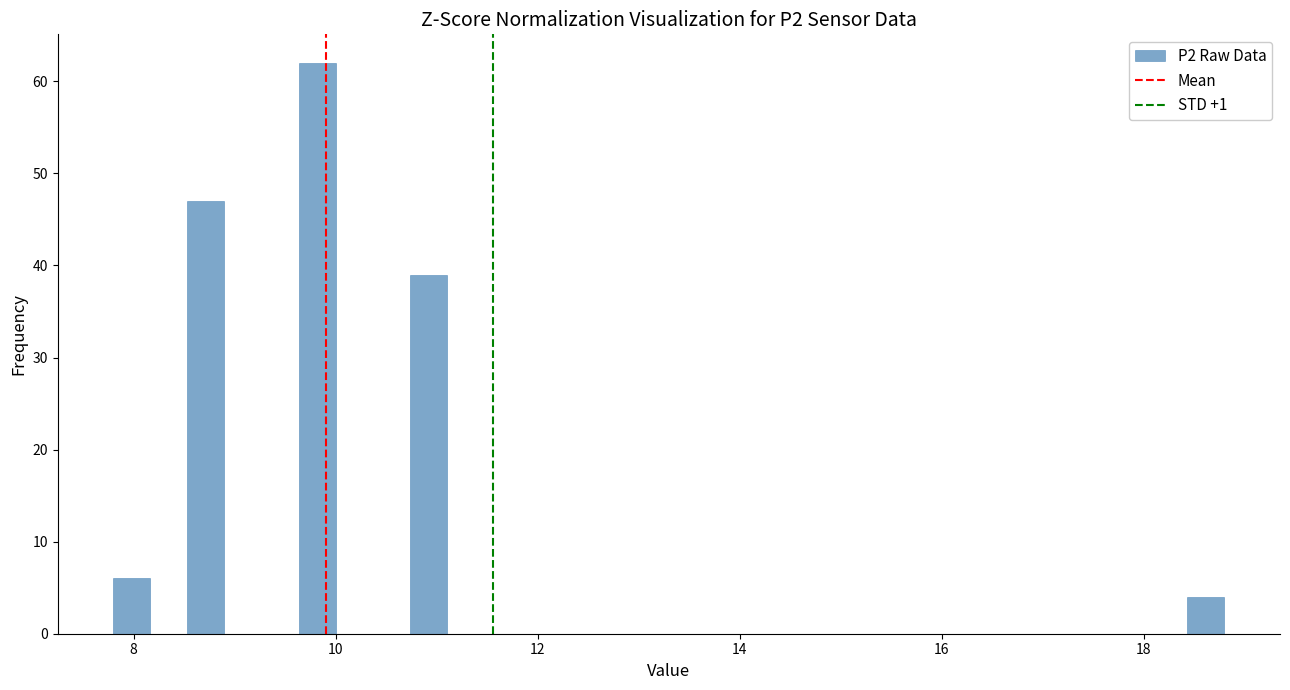

Around what value on the x-axis is the tallest bar? Give the approximate position of its centre, as read against the axis.

9.8